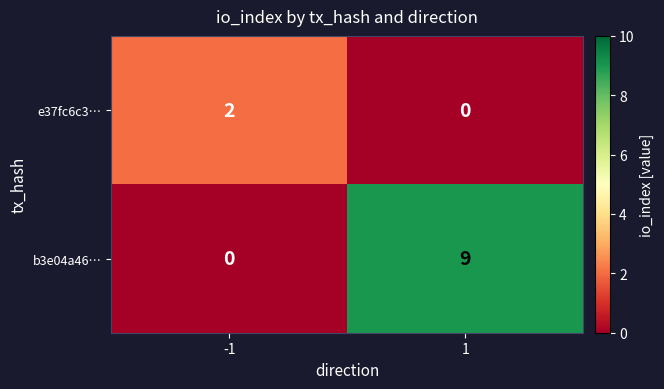

What is the difference between the maximum and minimum values in the b3e04a46… series?

9